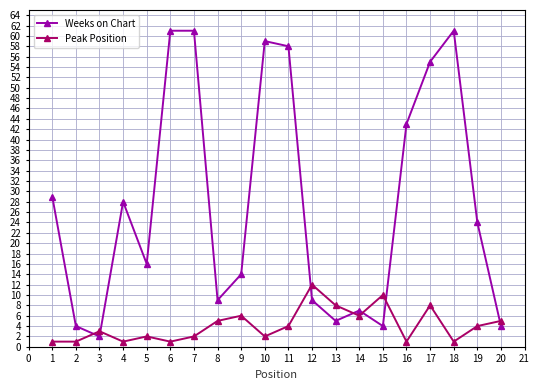

What is the highest value of the Weeks on Chart series?

61